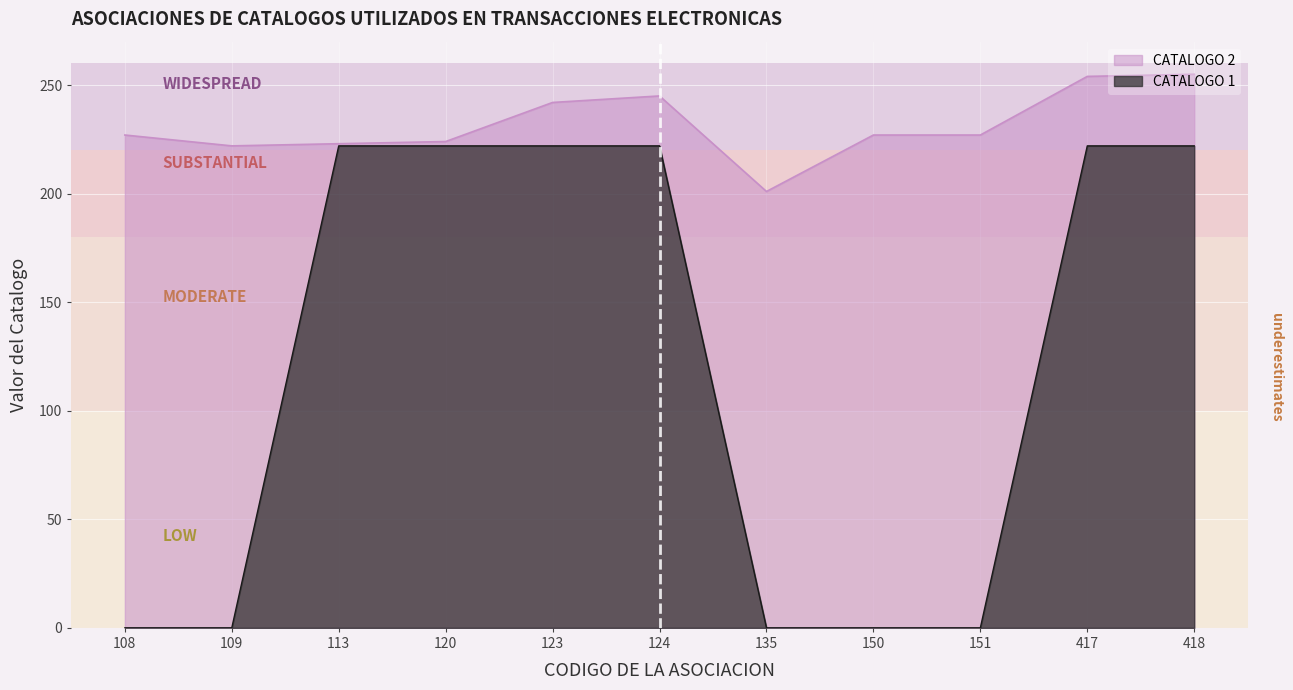

At which label is CATALOGO 1 closest to 111?

108